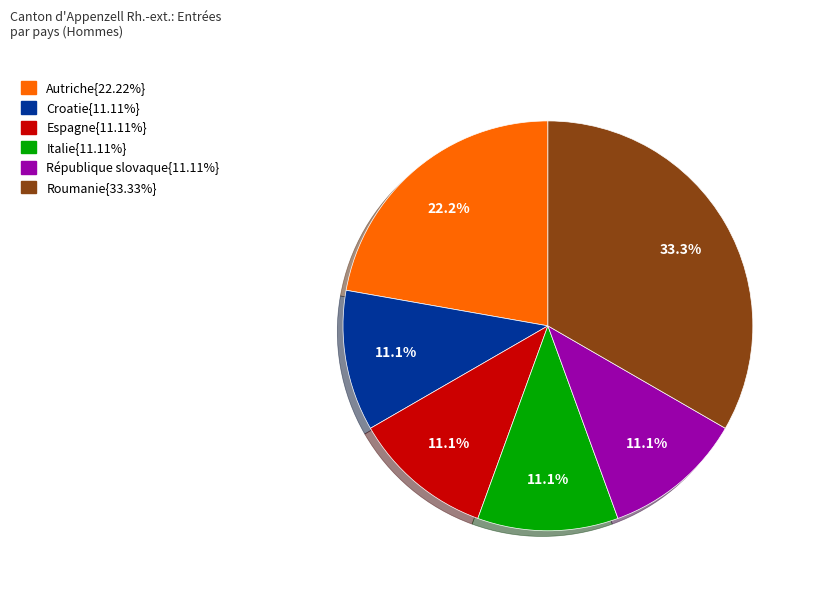

Does any single category account for the majority?

No